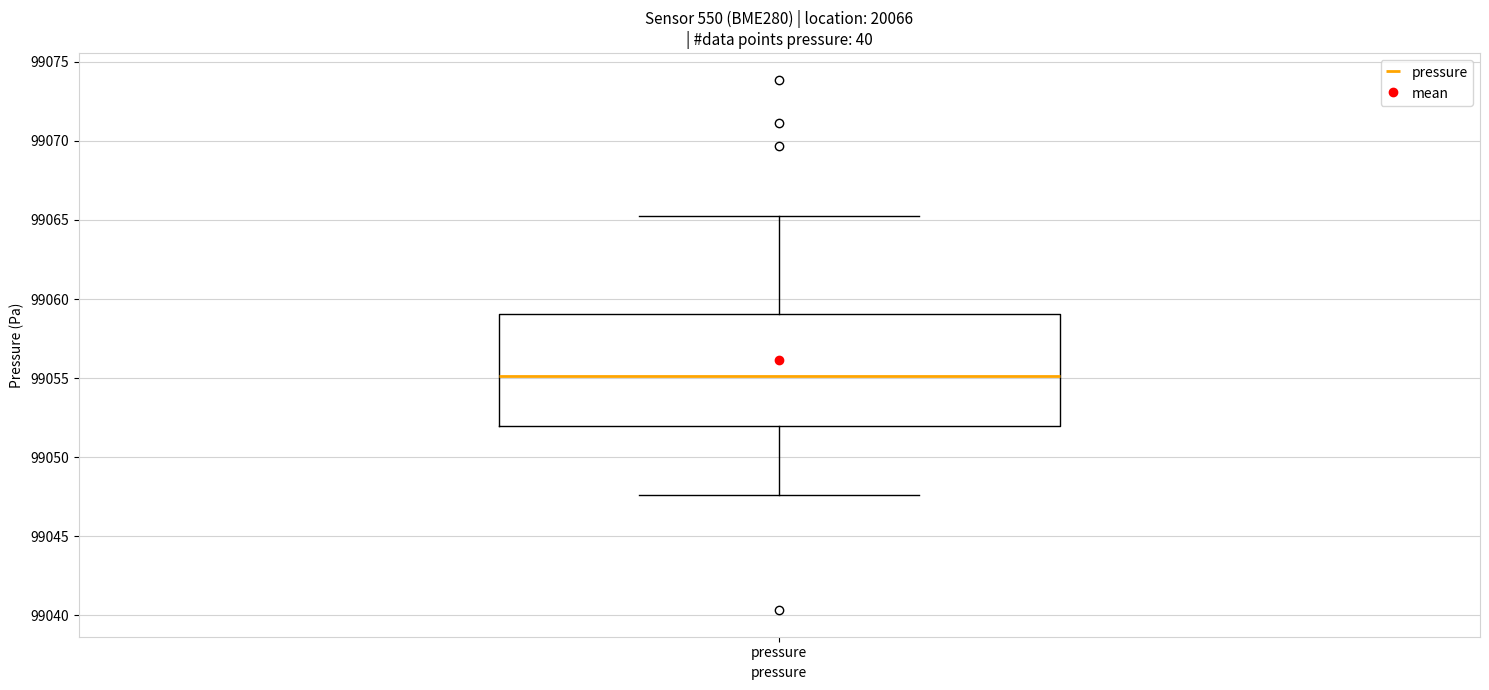

Transcribe this box plot: give where the median line is, the range the box spans, and where the two whiskers end, as read against the y-axis. The values are not printed on the chart, so give them approximately, as read against the axis.

median 99055.0, box 99052.0 to 99059.0, whiskers 99047.5 to 99065.5